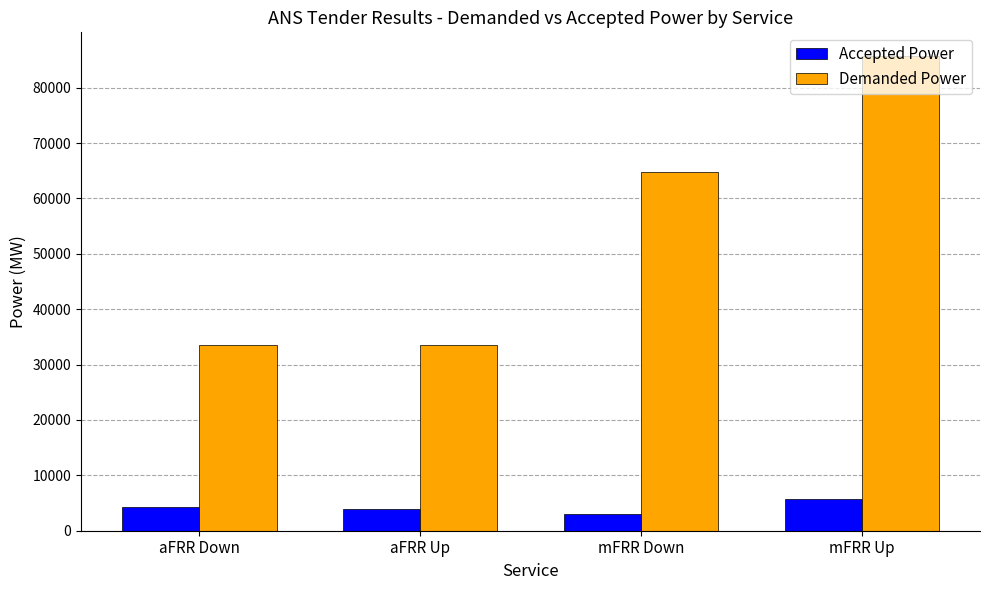

How many series are shown in this chart?

2